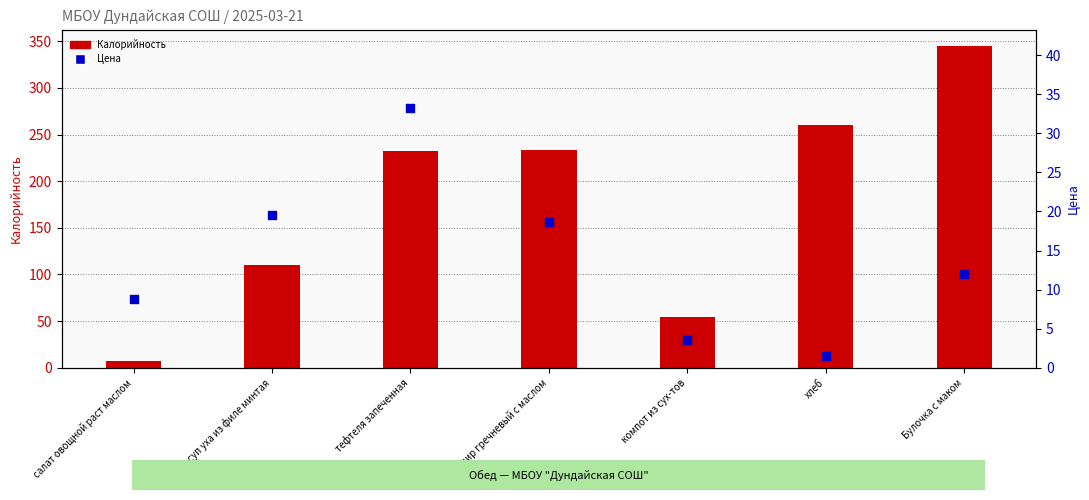

At which category is the sum across all series the highest?

Булочка с маком